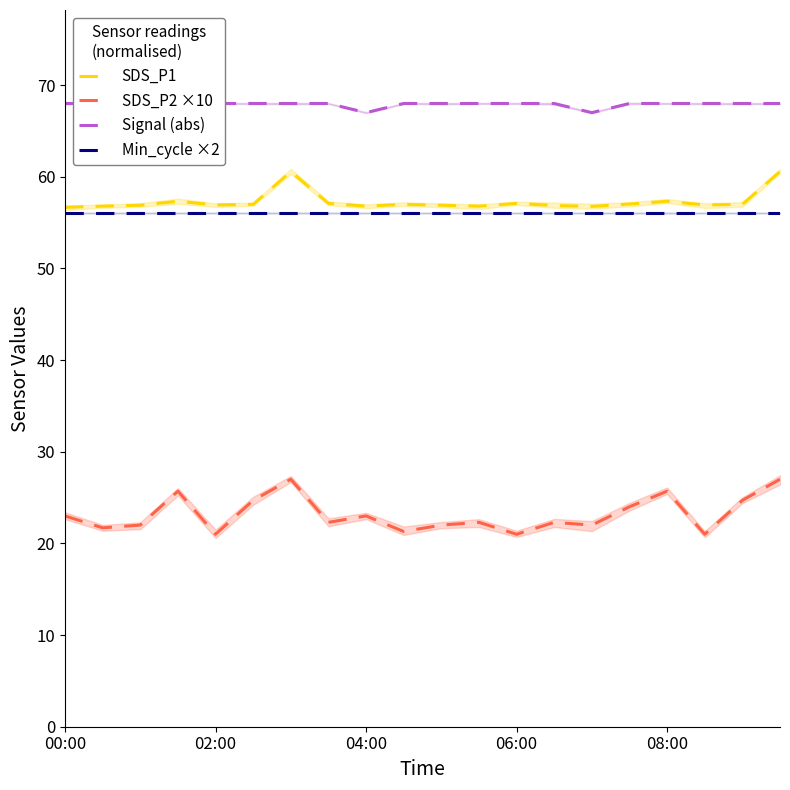

What is the value of the Signal (abs) point at the 9th from the left?

67.0